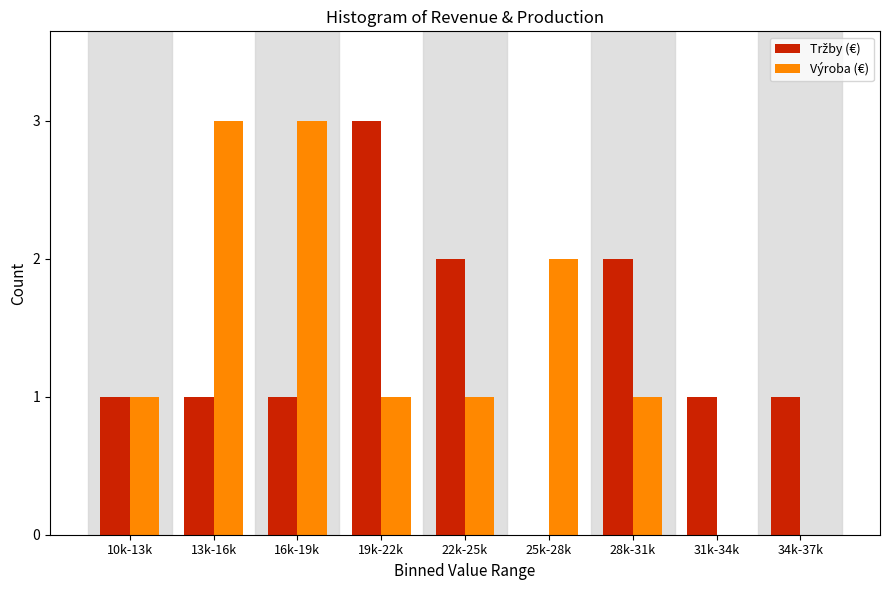

What is the sum of the Výroba (€) values at 31k-34k and 13k-16k?

3